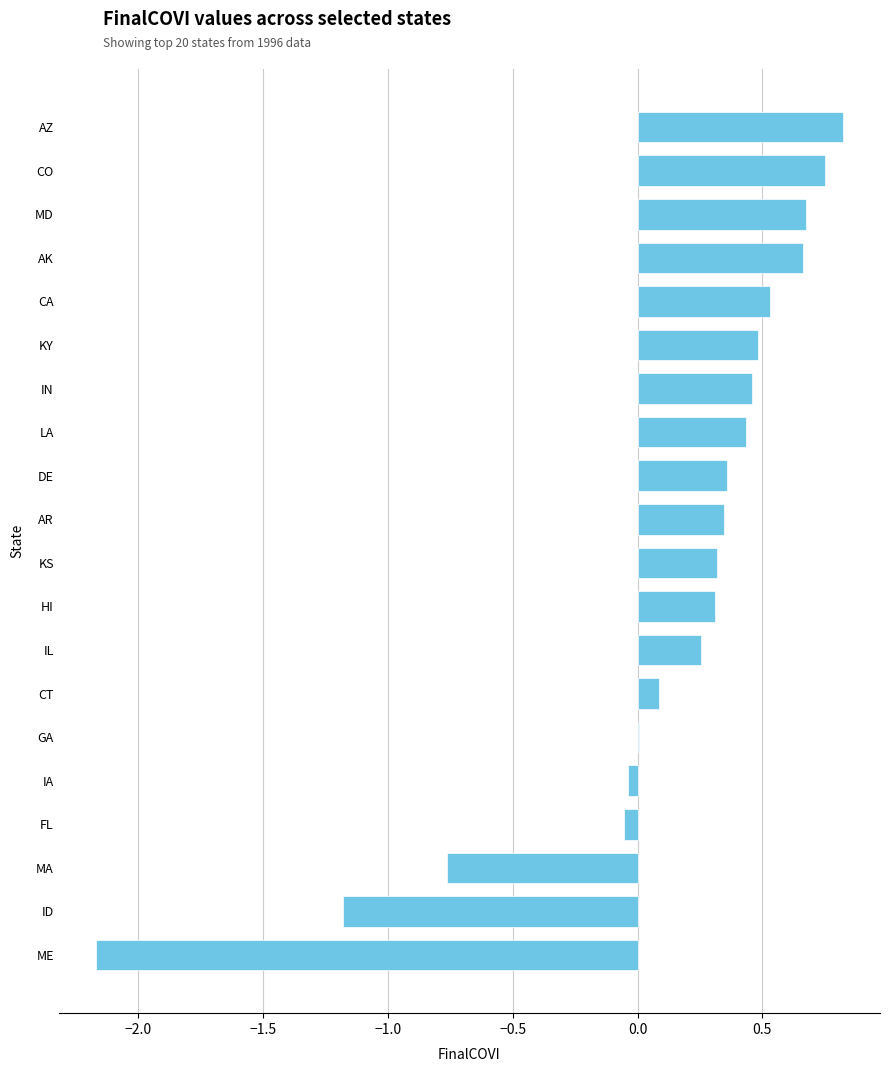

Count the number of data series in this chart.

1